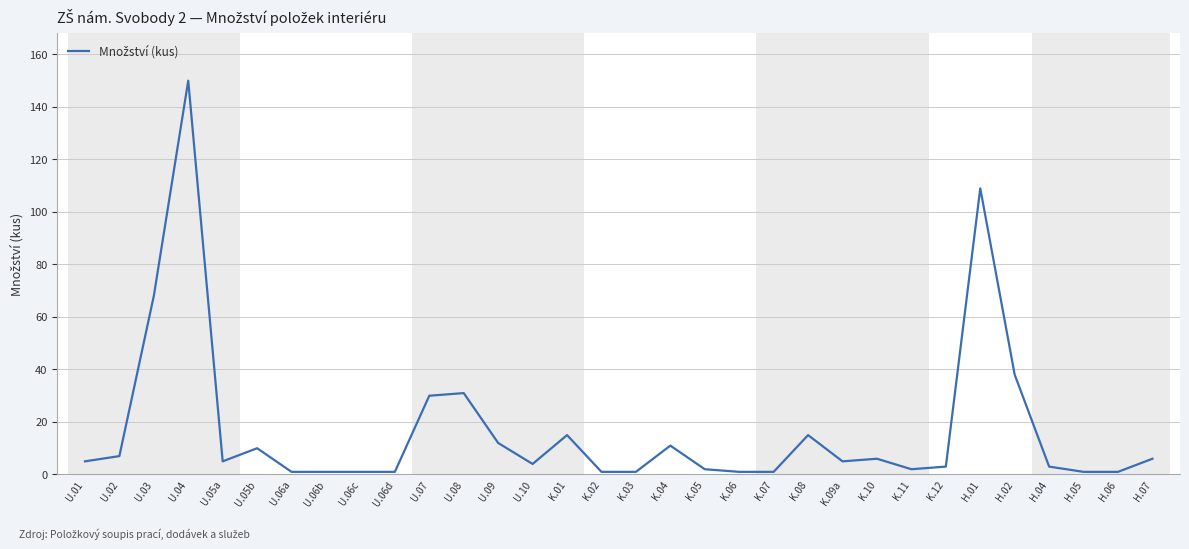

Which has a higher value, U.01 or U.06d?

U.01